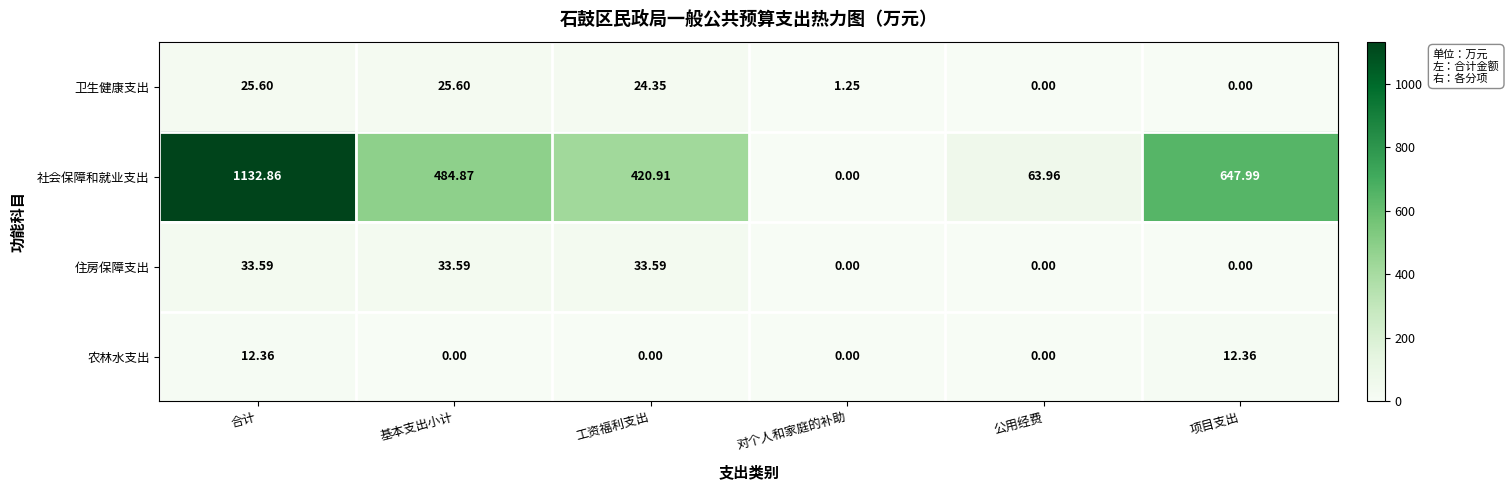

Which series changed the most between 合计 and 对个人和家庭的补助?

社会保障和就业支出